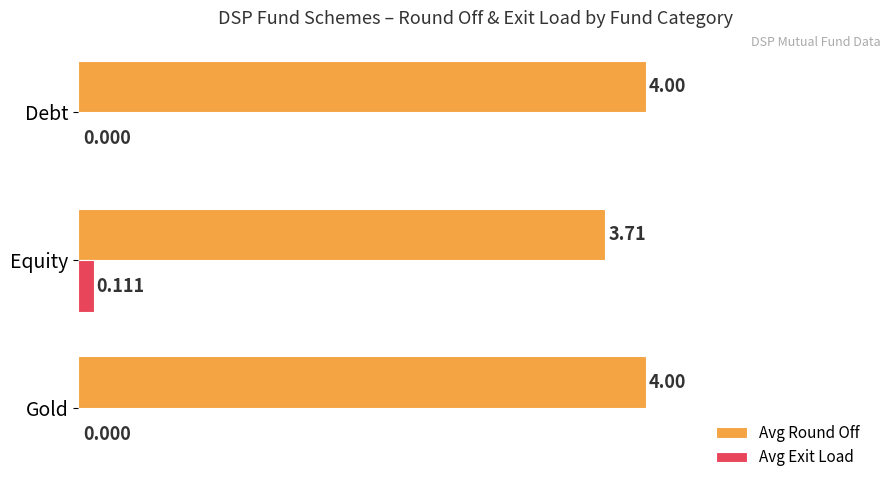

At which label does Avg Exit Load reach its peak?

Equity